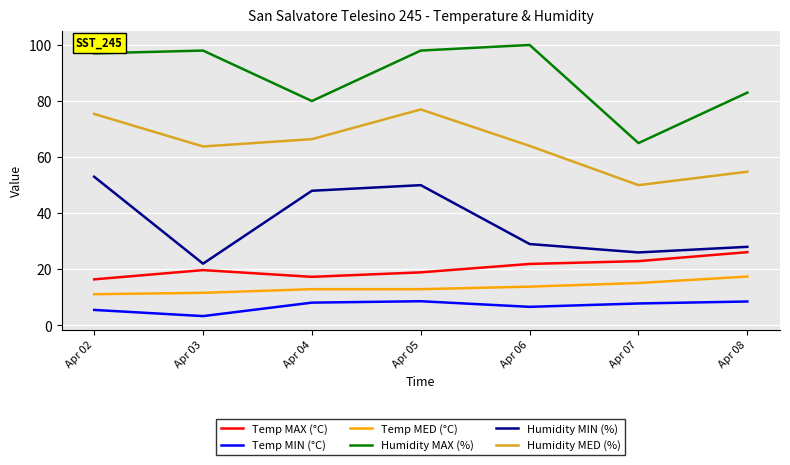

Does the chart display data point markers on the line(s)?

No